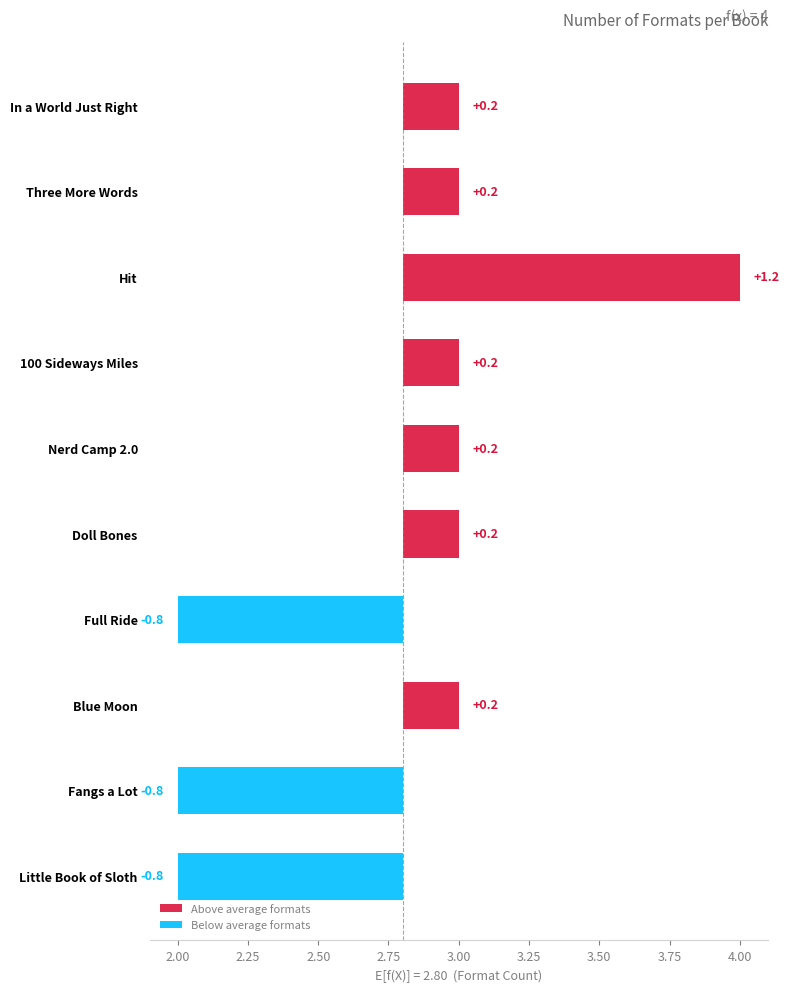

What is the sum of the values at Hit and In a World Just Right?

7